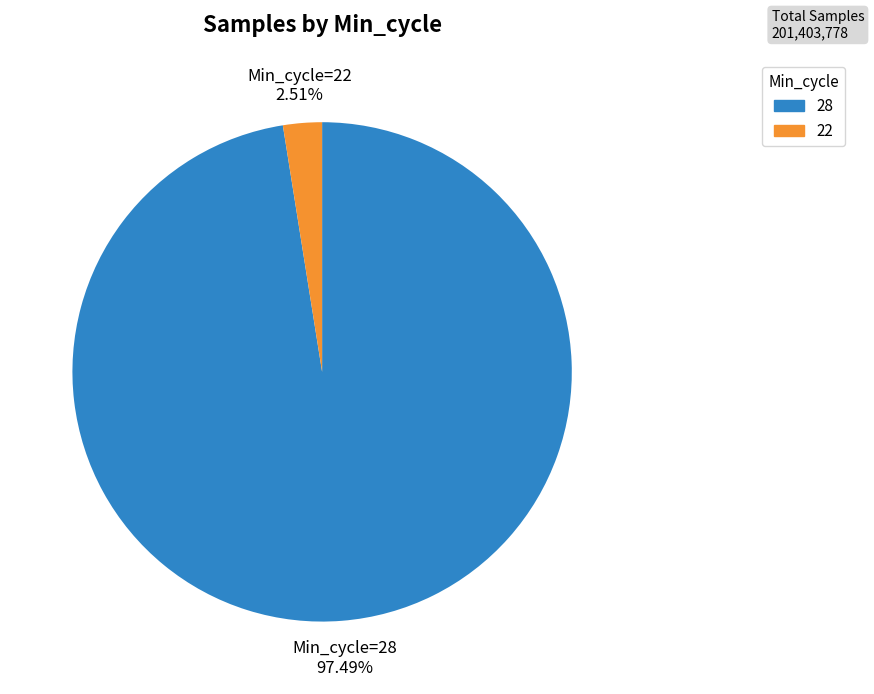

Does any single category account for the majority?

Yes